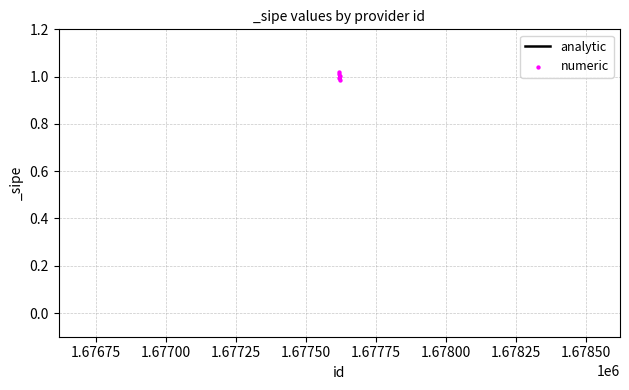

Is the value of numeric at 1.67725 greater than the value of analytic at 1.67650?

Yes